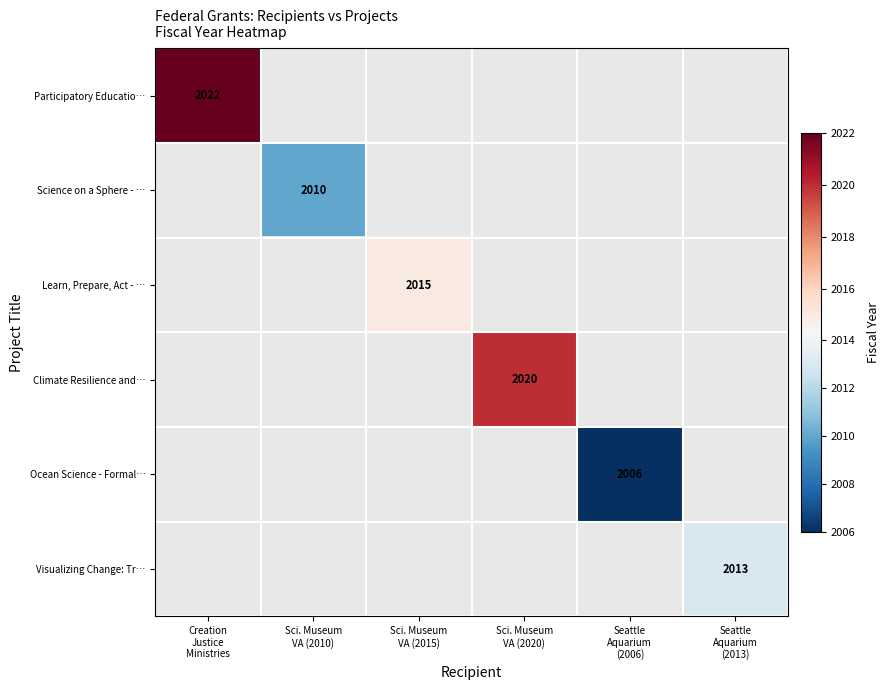

Is the value of Ocean Science - Formal… at Seattle Aquarium (2006) greater than the value of Science on a Sphere - … at Creation Justice Ministries?

No